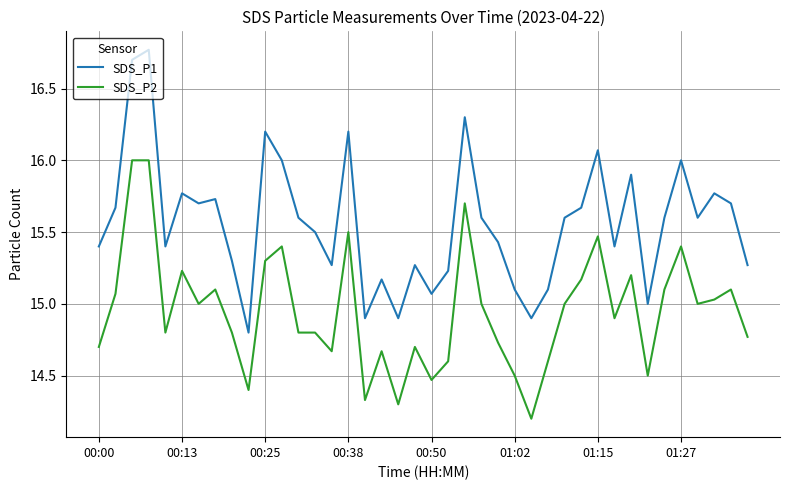

How many lines are shown in the chart?

2